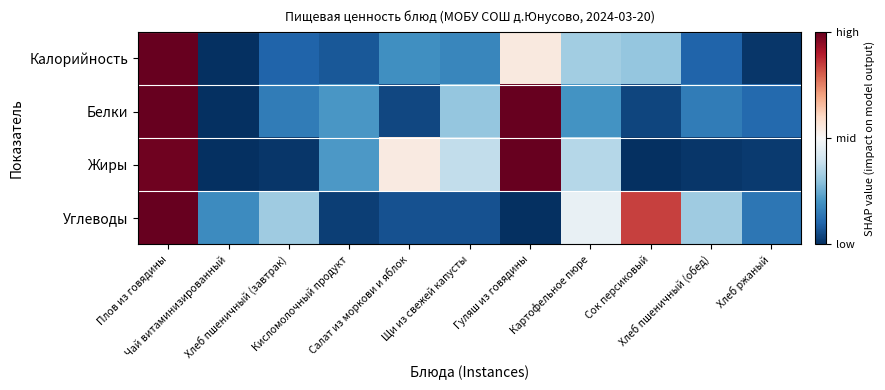

At how many categories does at least one series exceed 0?

4